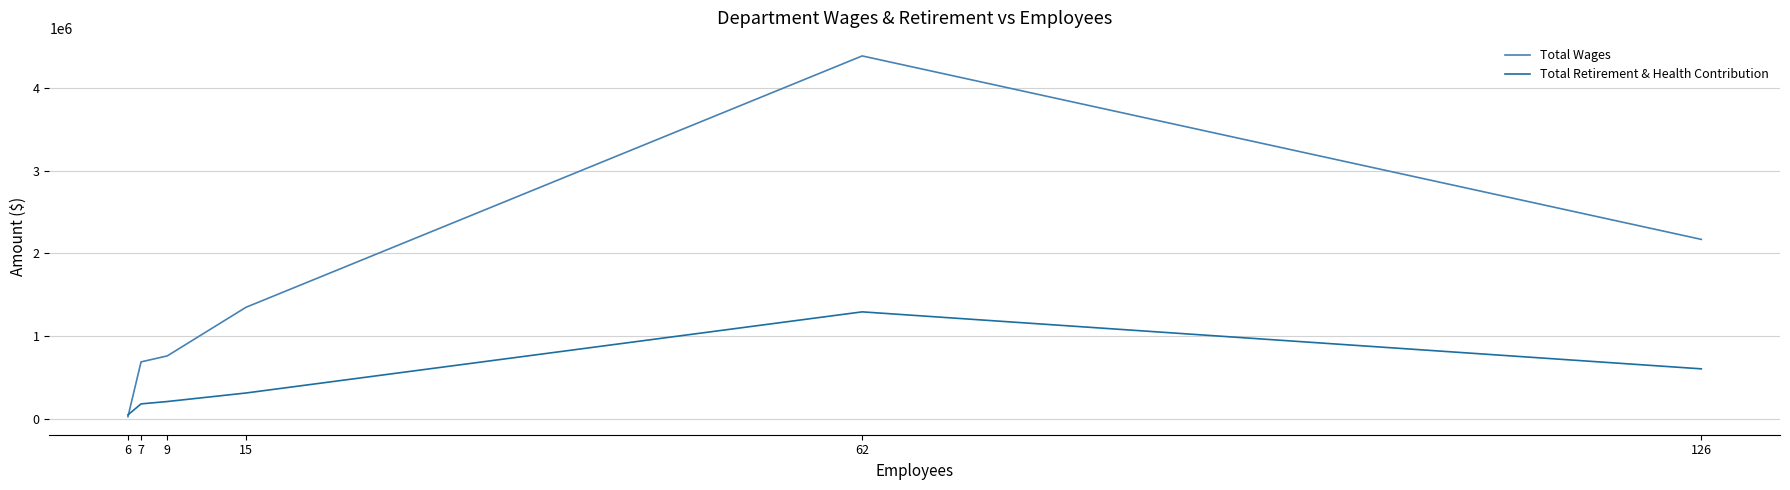

The value of Total Retirement & Health Contribution at 126 is 999300. True or false?

False